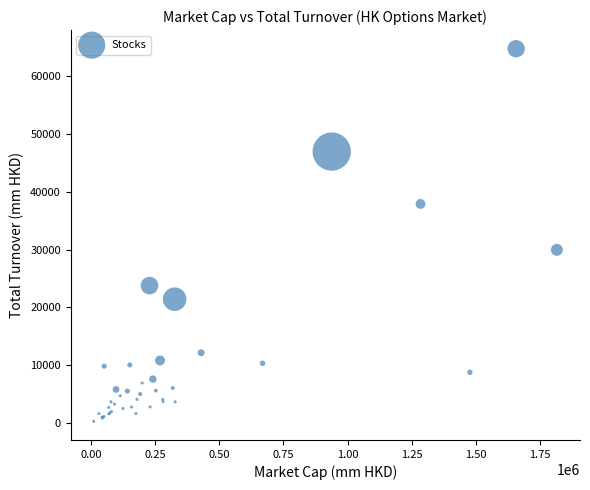

What Y value in the scatter plot is closest to 32527?

29967